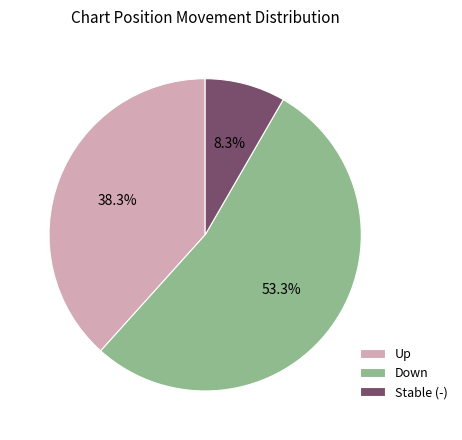

What percentage is NOT represented by Stable (-)?

91.7%